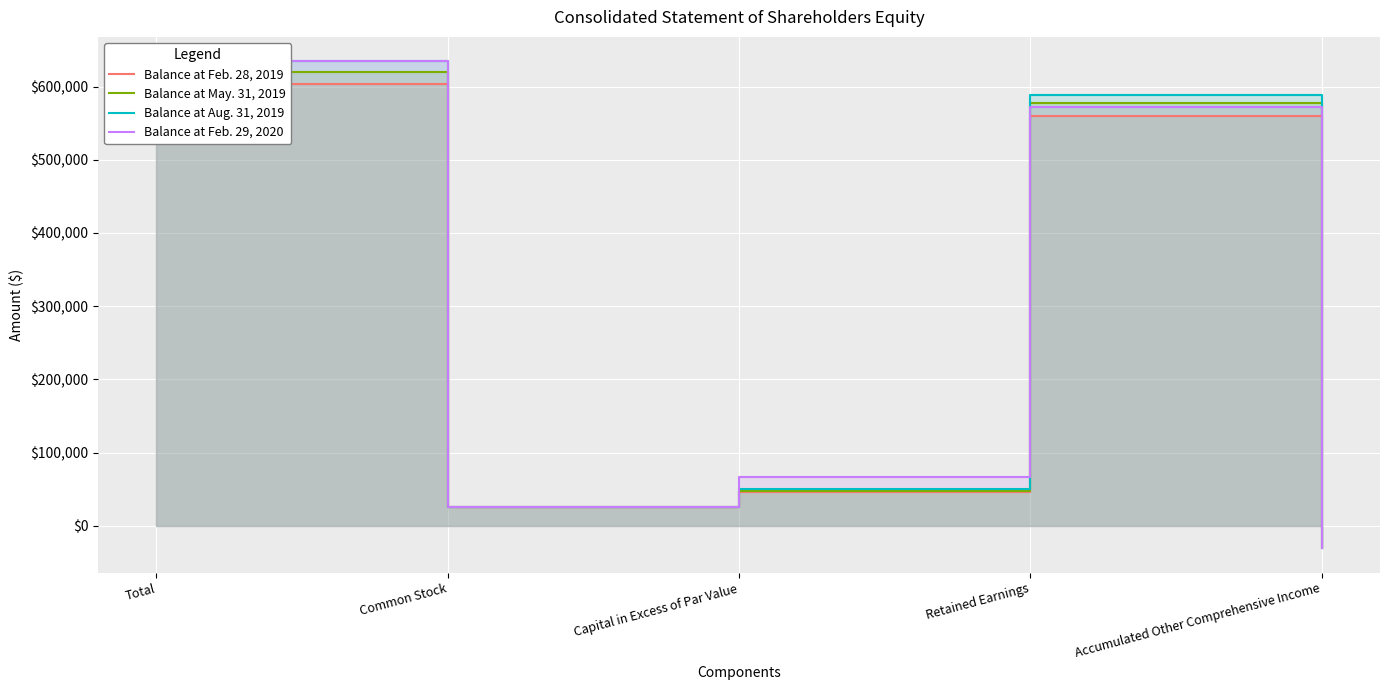

List the labels in order of Balance at May. 31, 2019 value, largest first.

Total, Retained Earnings, Capital in Excess of Par Value, Common Stock, Accumulated Other Comprehensive Income